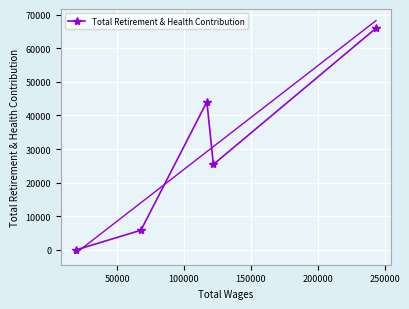

How many interior local valleys does the Total Retirement & Health Contribution series have?

1